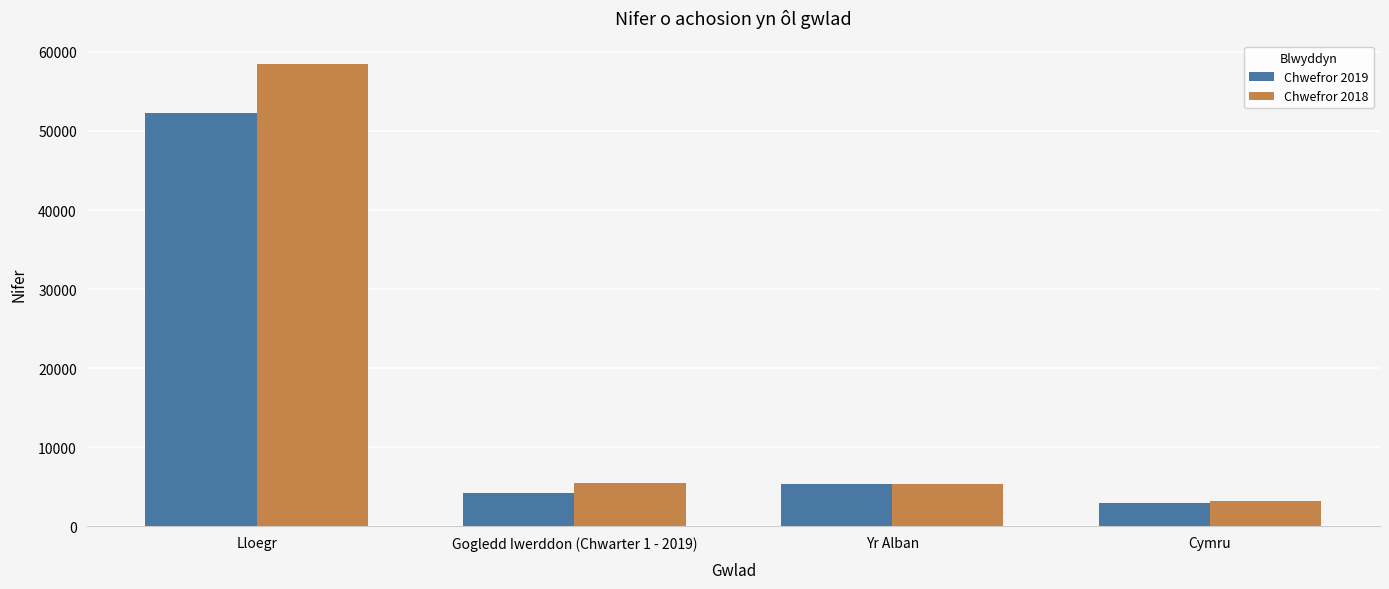

Which category has the highest value in the Chwefror 2018 series?

Lloegr